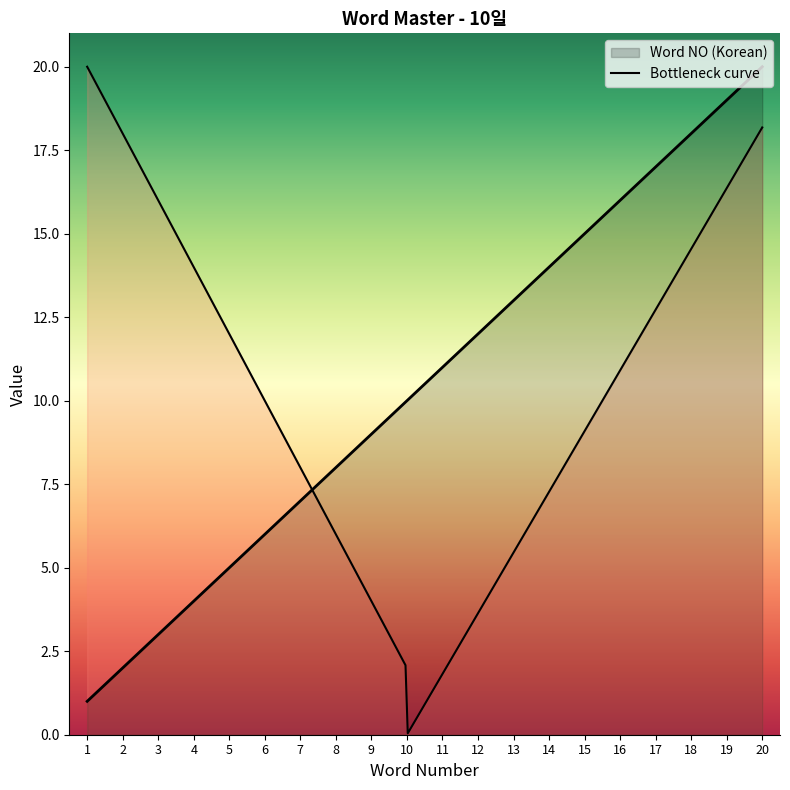

Which category has the lowest value across all series?

1